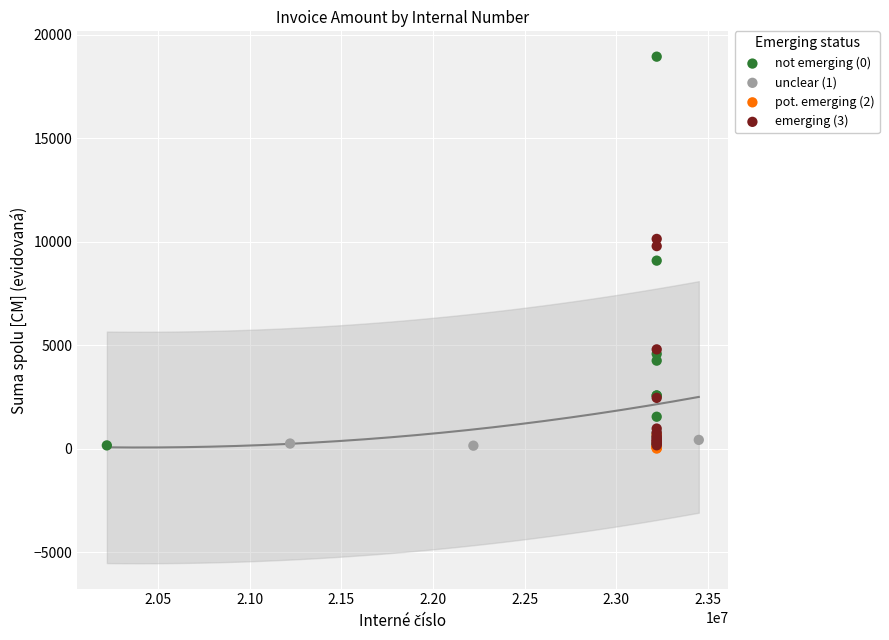

Which series reaches the maximum Y coordinate?

not emerging (0)